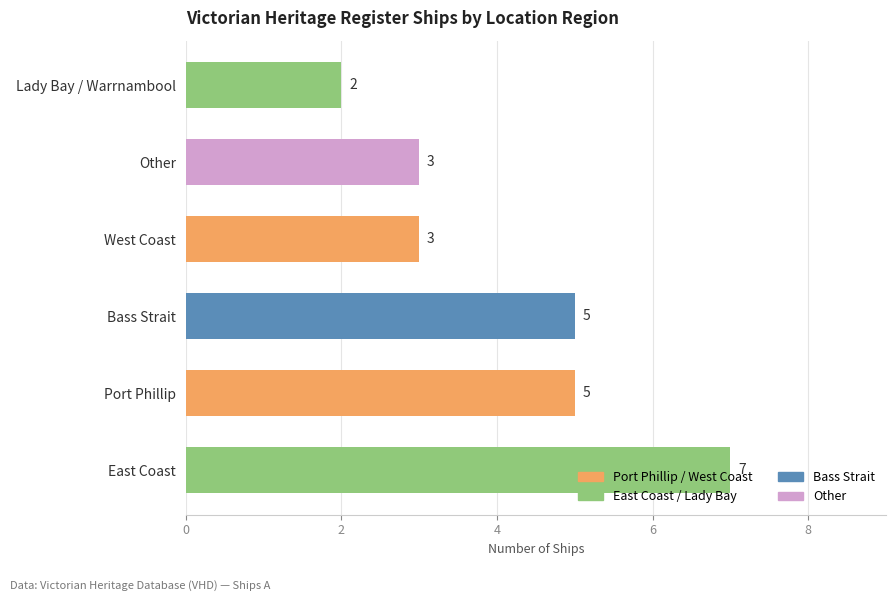

What is the change in value from Bass Strait to Lady Bay / Warrnambool?

-3